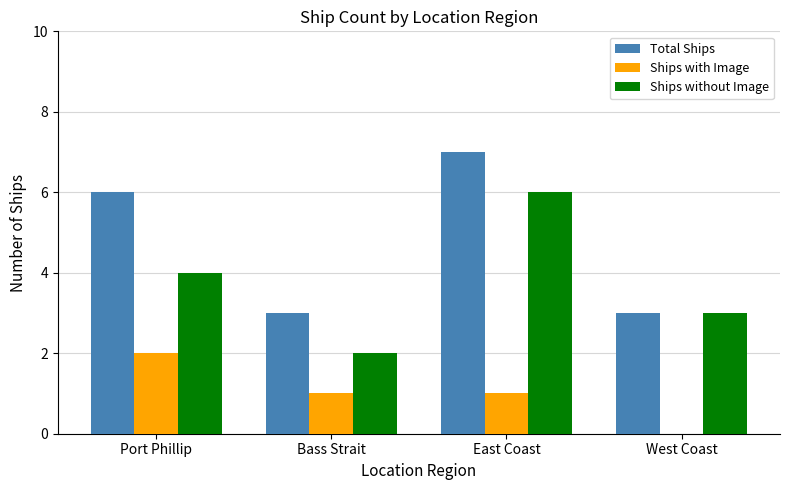

At which category is the sum across all series the highest?

East Coast